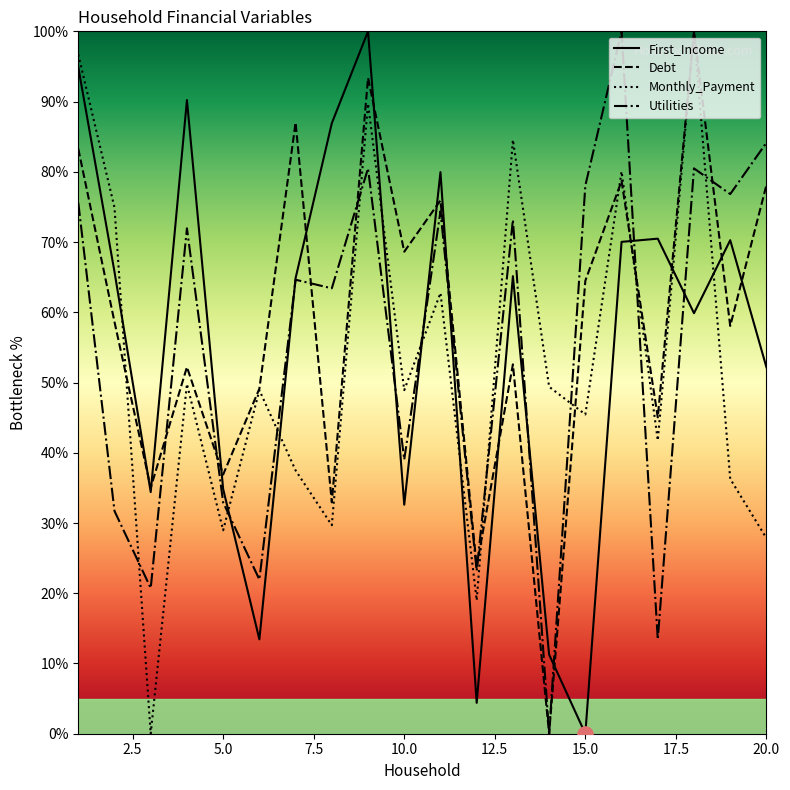

Which series has the largest total across all categories?

Debt